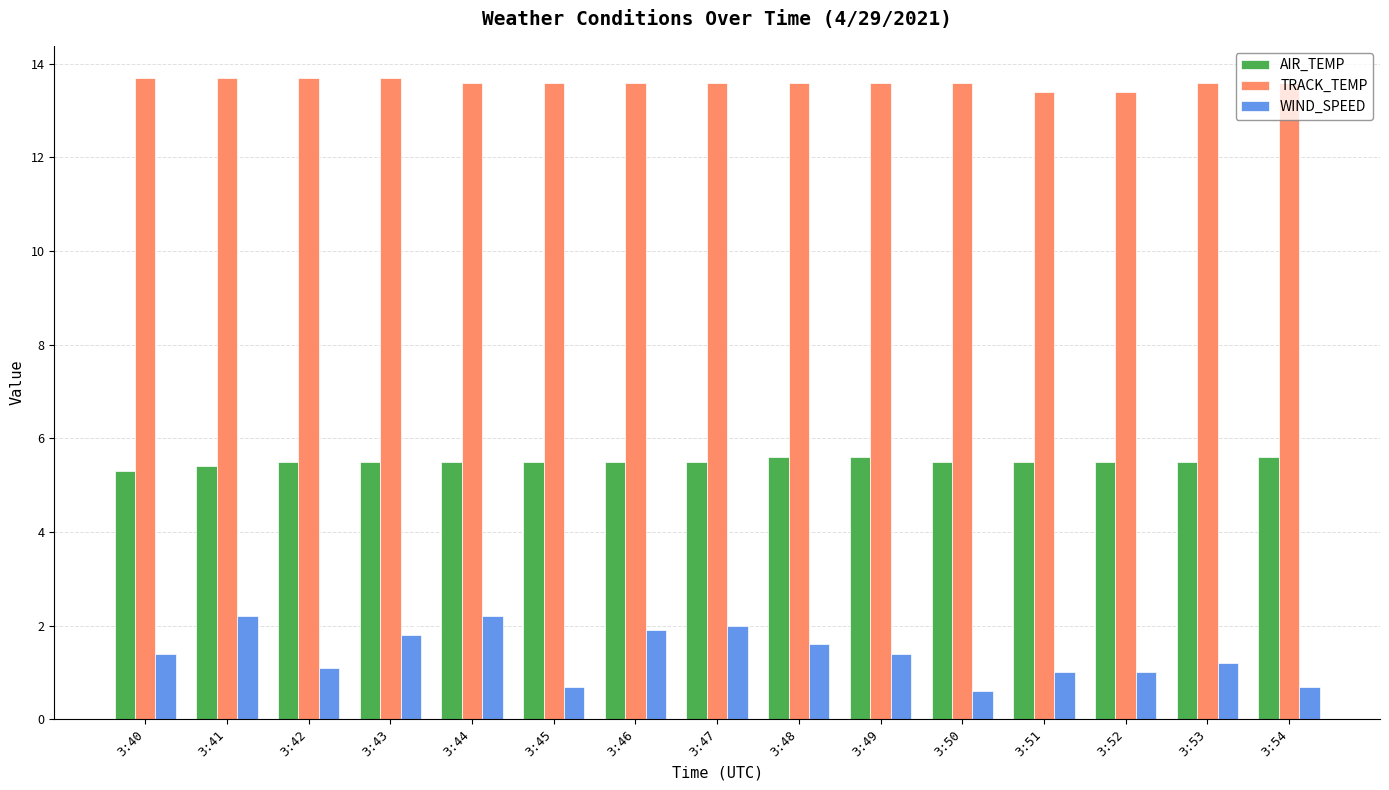

Reading left to right, what are all the values shown in this chart?

AIR_TEMP: 5.3	5.4	5.5	5.5	5.5	5.5	5.5	5.5	5.6	5.6	5.5	5.5	5.5	5.5	5.6
TRACK_TEMP: 13.7	13.7	13.7	13.7	13.6	13.6	13.6	13.6	13.6	13.6	13.6	13.4	13.4	13.6	13.6
WIND_SPEED: 1.4	2.2	1.1	1.8	2.2	0.7	1.9	2.0	1.6	1.4	0.6	1.0	1.0	1.2	0.7